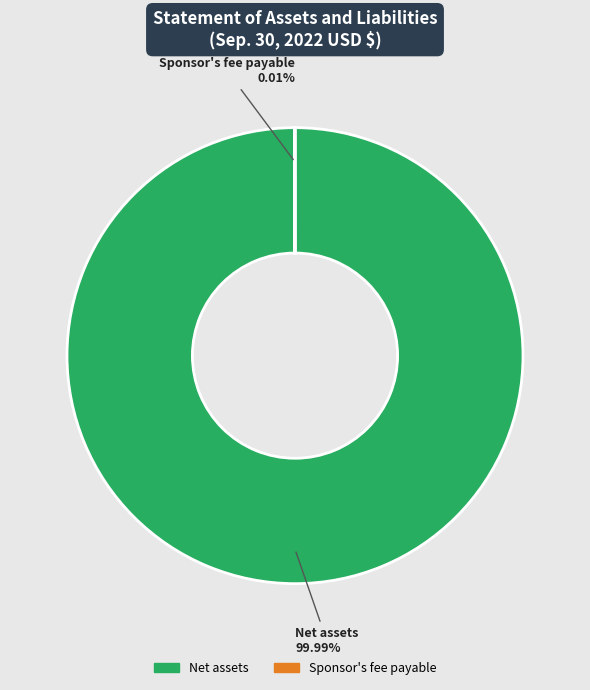

Is there a majority slice in this chart?

Yes